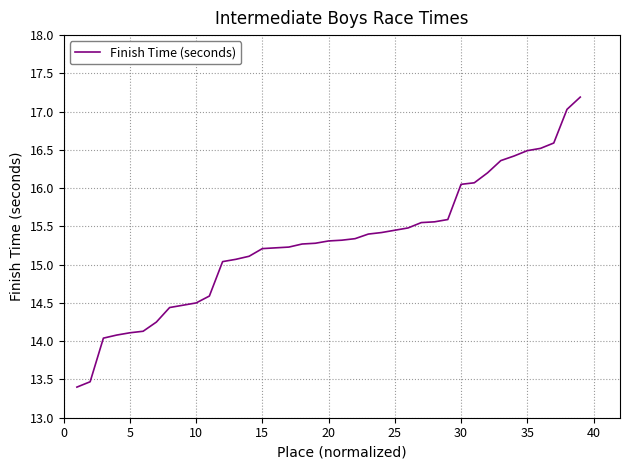

What is the greatest value displayed?

17.2